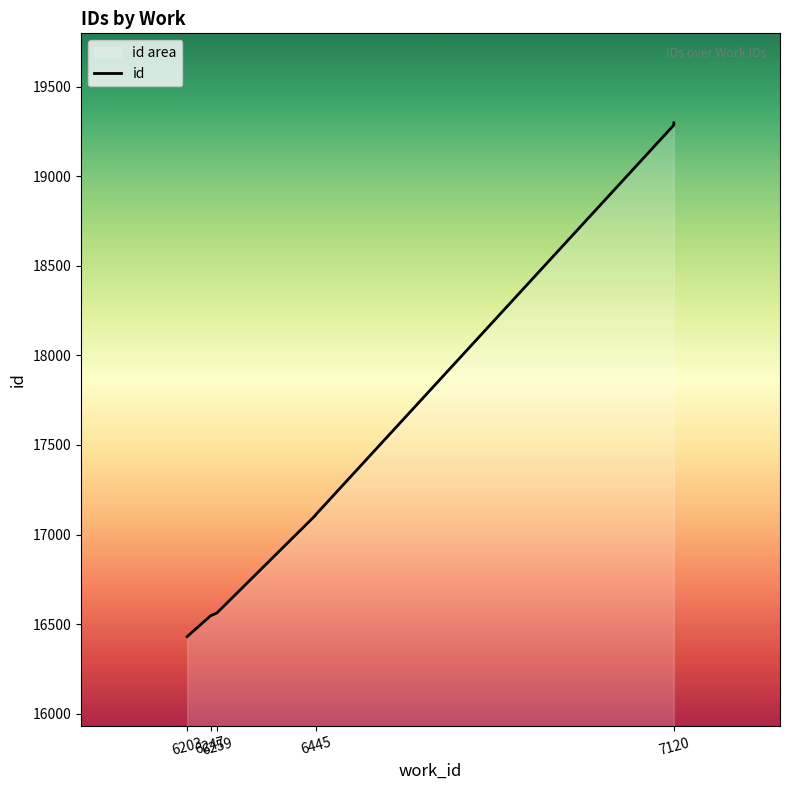

Does the chart have visible grid lines?

No